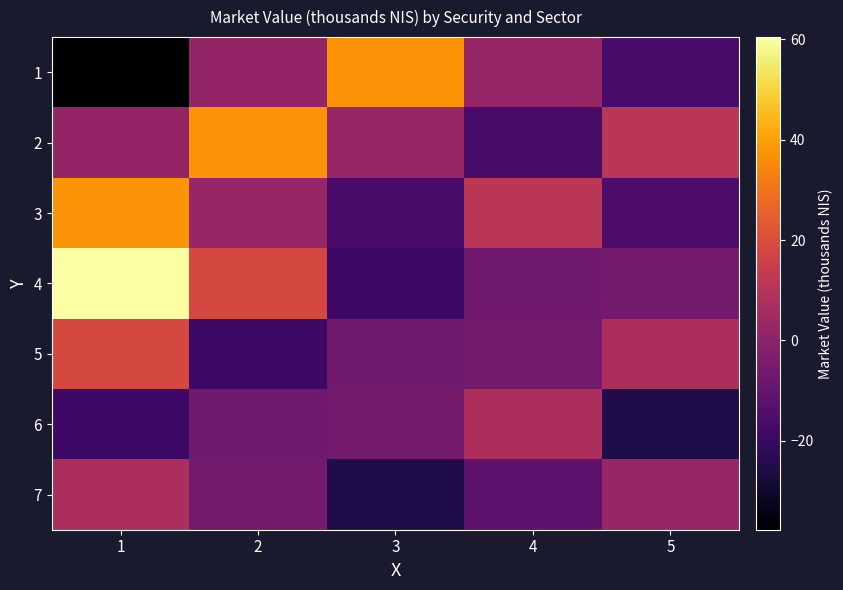

How many categories are shown in the chart?

5